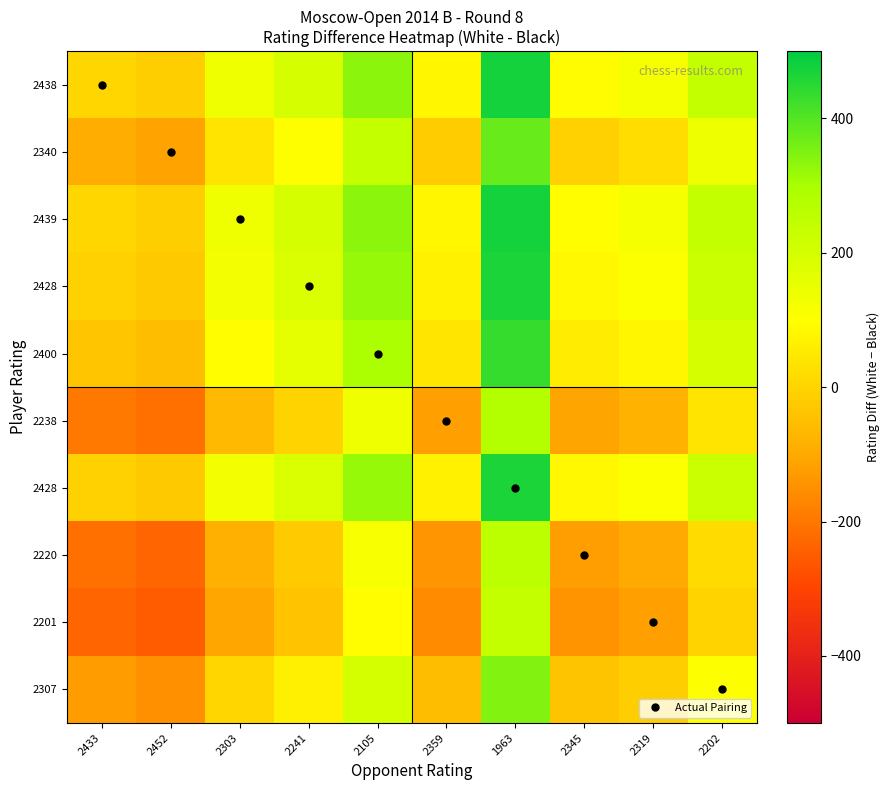

Count the number of data series in this chart.

10